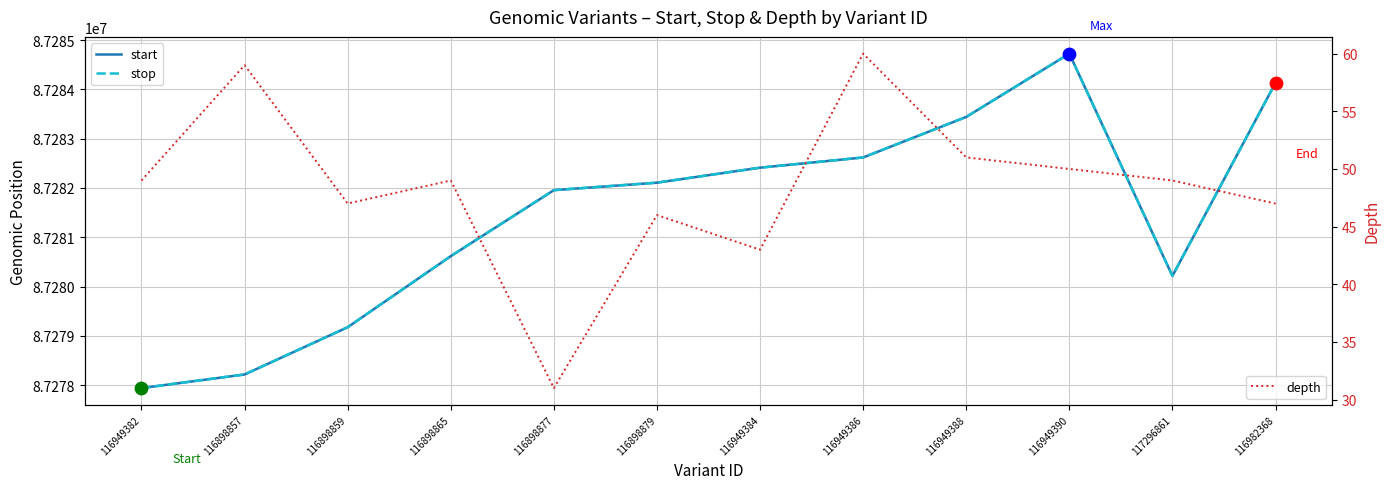

Which series has the widest spread of Y values?

start